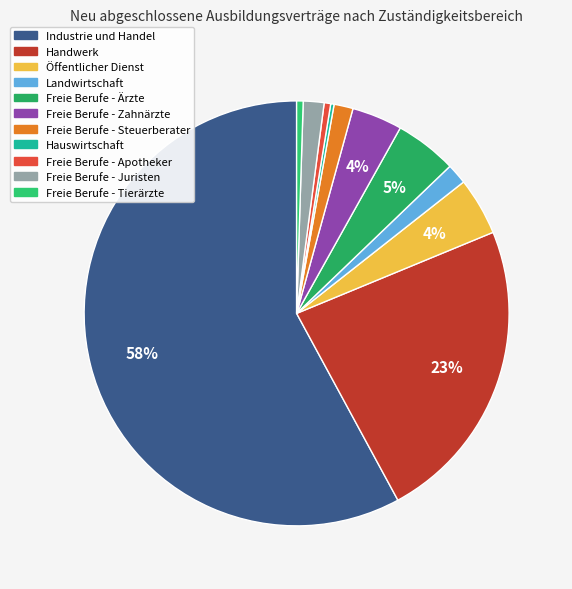

To the nearest percent, what is the average slice percentage?

9%